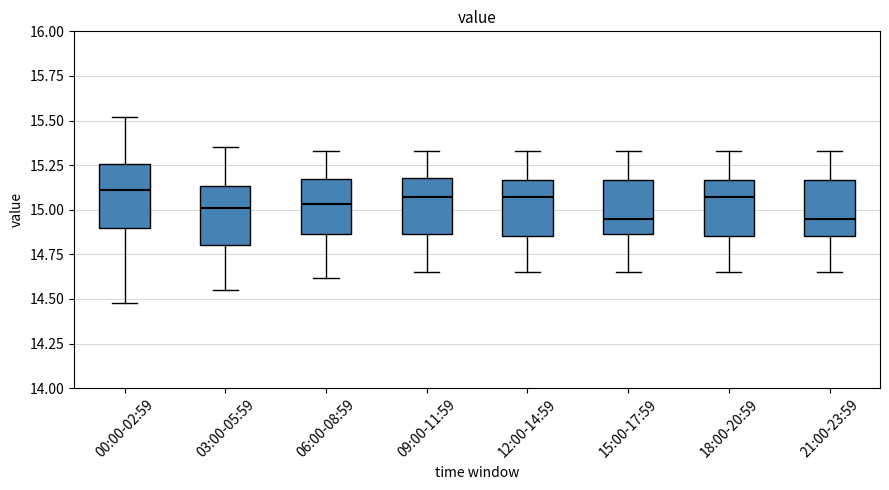

Reading left to right, transcribe this box plot: for each box, give where its median line is, the range the box spans, and where its two whiskers end, as read against the y-axis. The values are not printed on the chart, so give them approximately, as read against the axis.

00:00-02:59: median 15.10, box 14.90 to 15.25, whiskers 14.50 to 15.50
03:00-05:59: median 15.00, box 14.80 to 15.15, whiskers 14.55 to 15.35
06:00-08:59: median 15.05, box 14.85 to 15.15, whiskers 14.60 to 15.35
09:00-11:59: median 15.05, box 14.85 to 15.20, whiskers 14.65 to 15.35
12:00-14:59: median 15.05, box 14.85 to 15.15, whiskers 14.65 to 15.35
15:00-17:59: median 14.95, box 14.85 to 15.15, whiskers 14.65 to 15.35
18:00-20:59: median 15.05, box 14.85 to 15.15, whiskers 14.65 to 15.35
21:00-23:59: median 14.95, box 14.85 to 15.15, whiskers 14.65 to 15.35